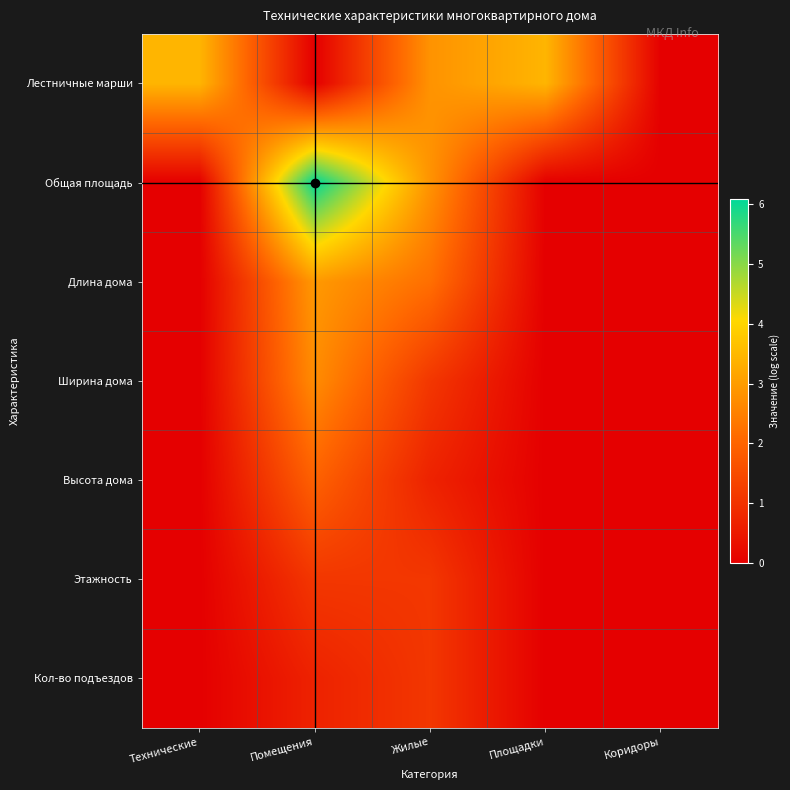

Reading left to right, transcribe all the data shown in this chart.

Лестничные марши: Технические=3.4	Помещения=0.0	Жилые=2.8	Площадки=3.4	Коридоры=0.0
Общая площадь: Технические=0.0	Помещения=6.1	Жилые=2.8	Площадки=0.0	Коридоры=0.0
Длина дома: Технические=0.0	Помещения=2.9	Жилые=2.2	Площадки=0.0	Коридоры=0.0
Ширина дома: Технические=0.0	Помещения=2.7	Жилые=1.1	Площадки=0.0	Коридоры=0.0
Высота дома: Технические=0.0	Помещения=1.9	Жилые=0.7	Площадки=0.0	Коридоры=0.0
Этажность: Технические=0.0	Помещения=1.1	Жилые=1.1	Площадки=0.0	Коридоры=0.0
Кол-во подъездов: Технические=0.0	Помещения=0.7	Жилые=1.1	Площадки=0.0	Коридоры=0.0